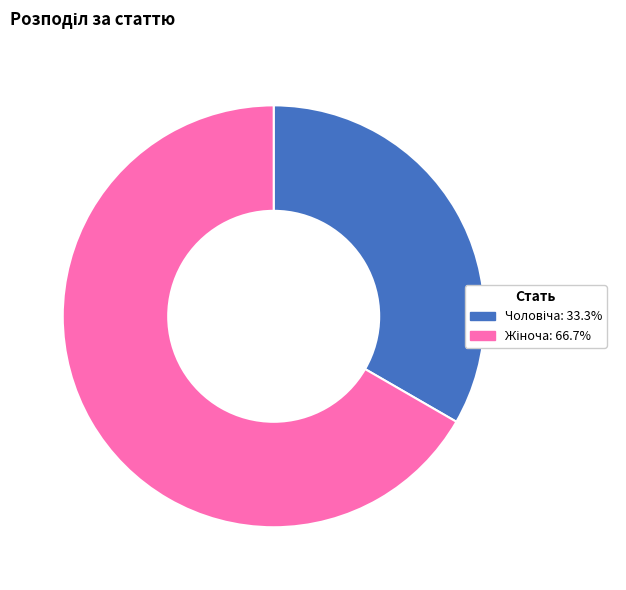

Is there a majority slice in this chart?

Yes